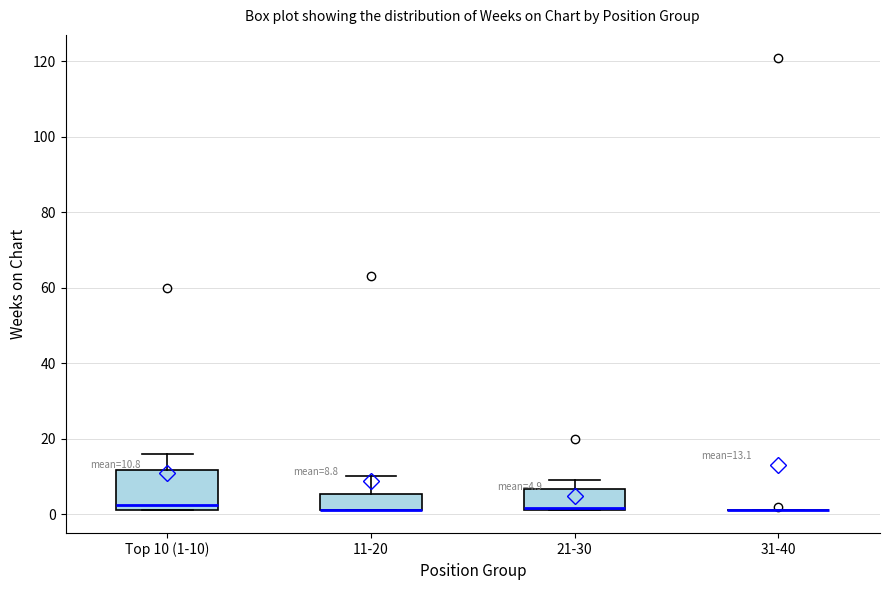

Which box is the tallest, from its lower edge to its upper edge?

Top 10 (1-10)